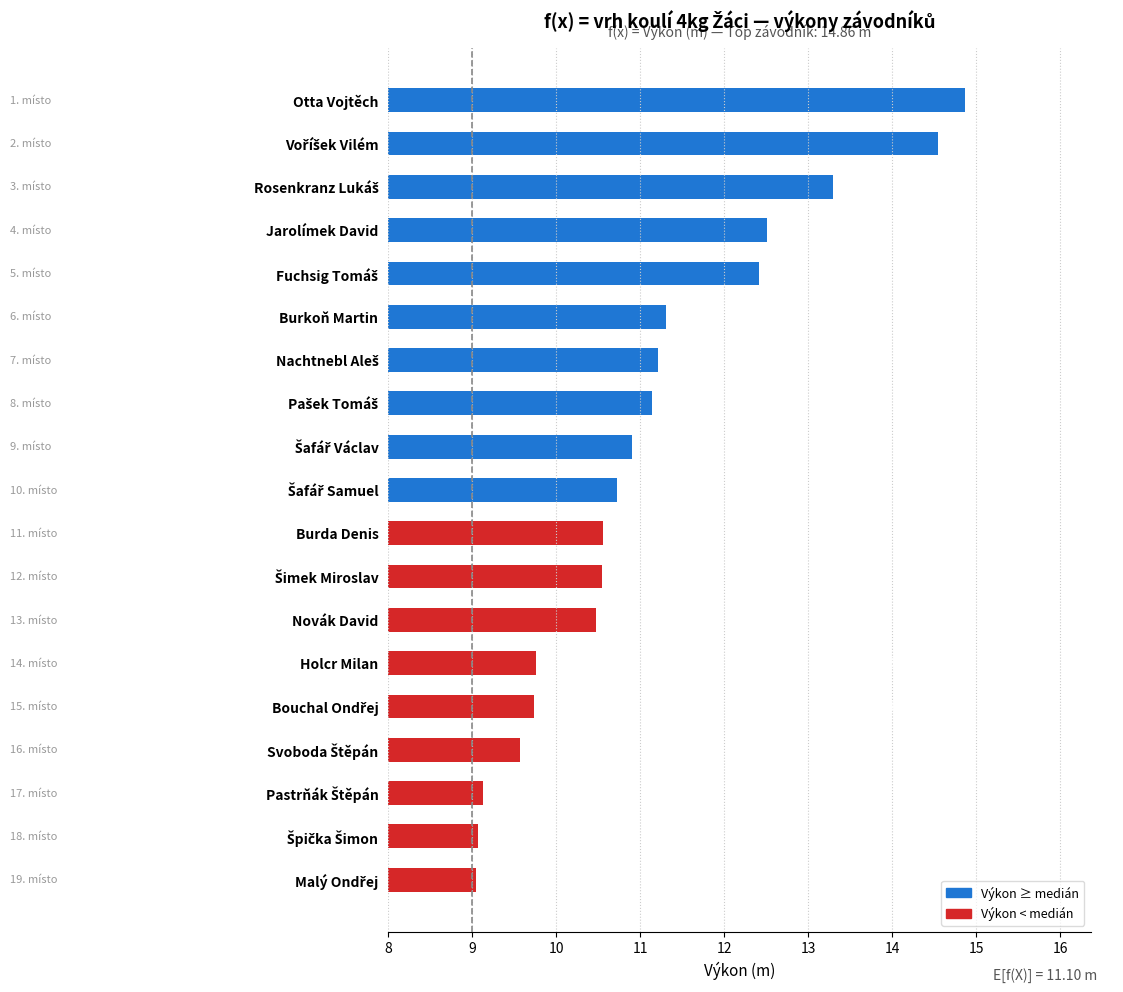

At which category does the chart reach its peak across all series?

Otta Vojtěch